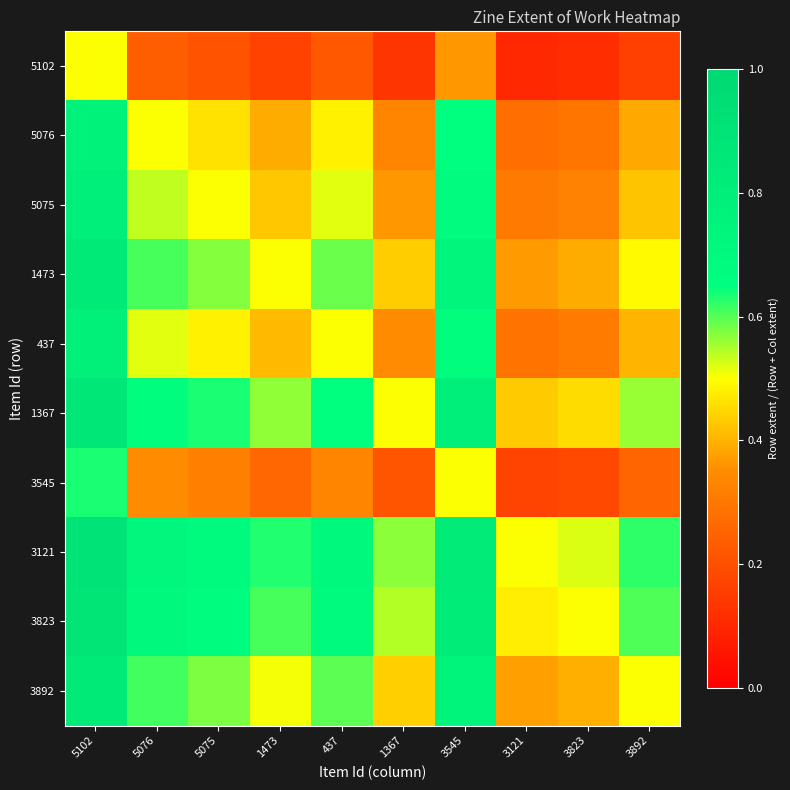

How many categories are shown in the chart?

10